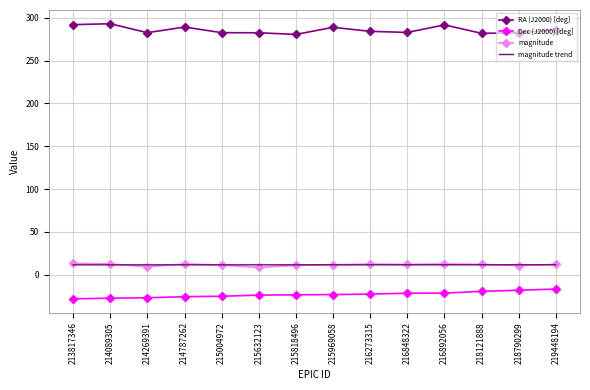

What is the maximum value for magnitude trend?

11.6